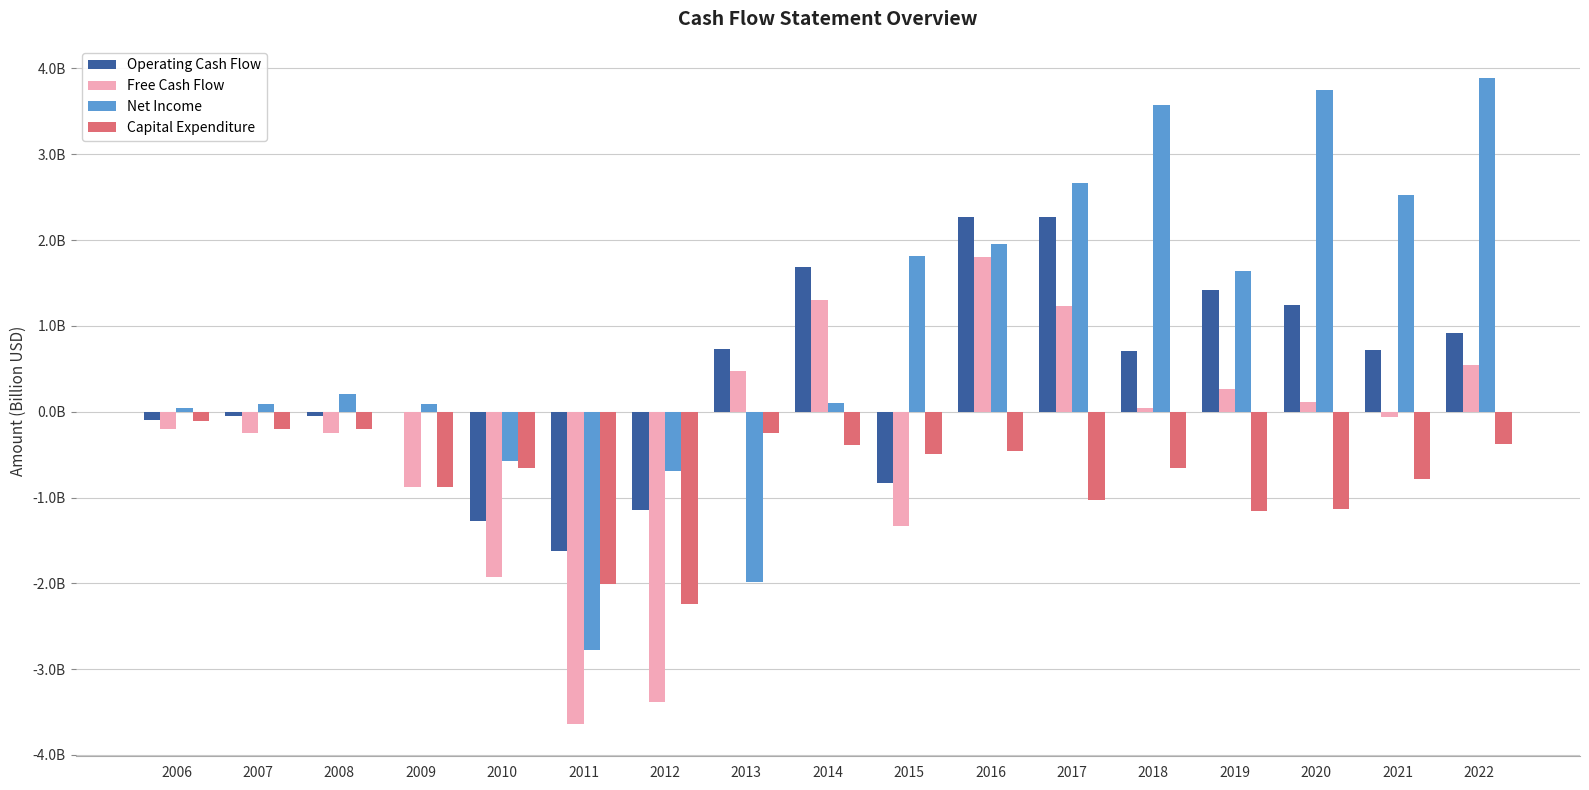

At 2018, list the series in order from smallest to largest.

Capital Expenditure, Free Cash Flow, Operating Cash Flow, Net Income